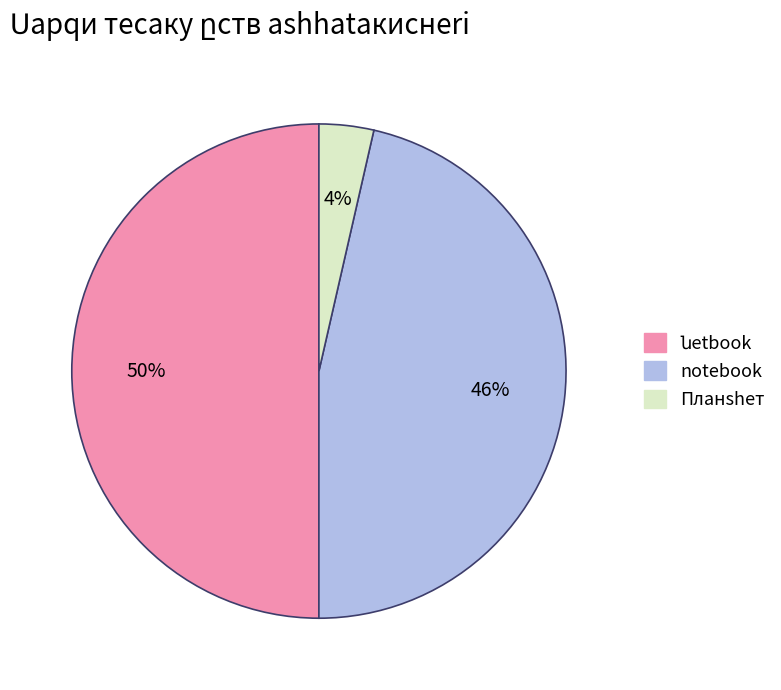

Does notebook account for over 50% of the chart?

No